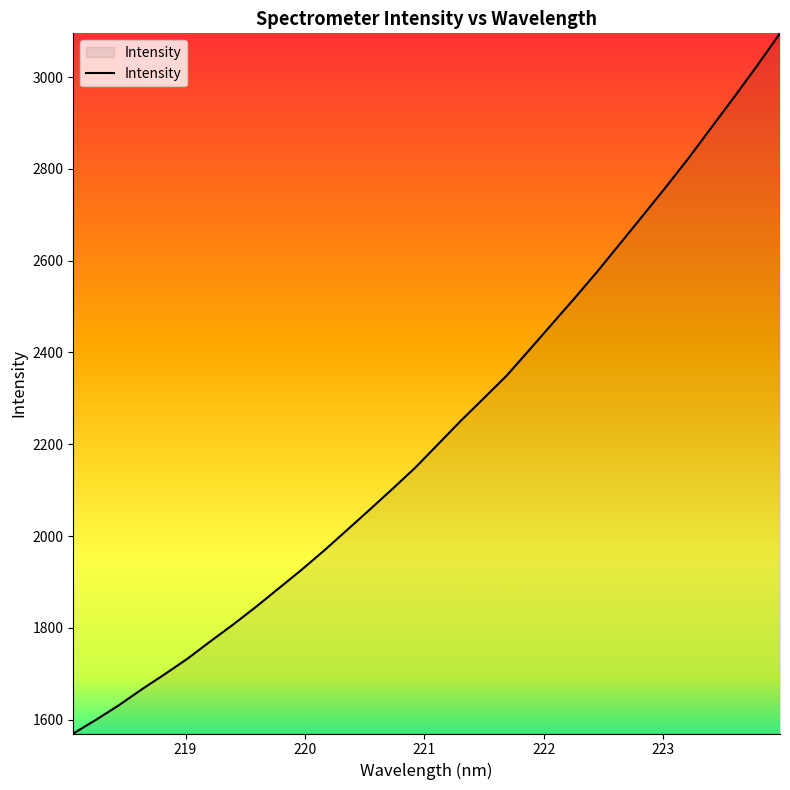

How many lines are shown in the chart?

1